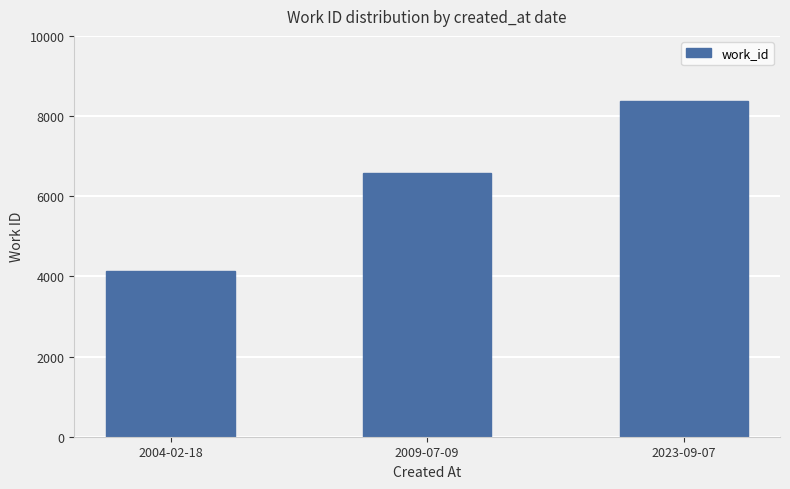

What is the difference between the values at 2009-07-09 and 2023-09-07?

1792